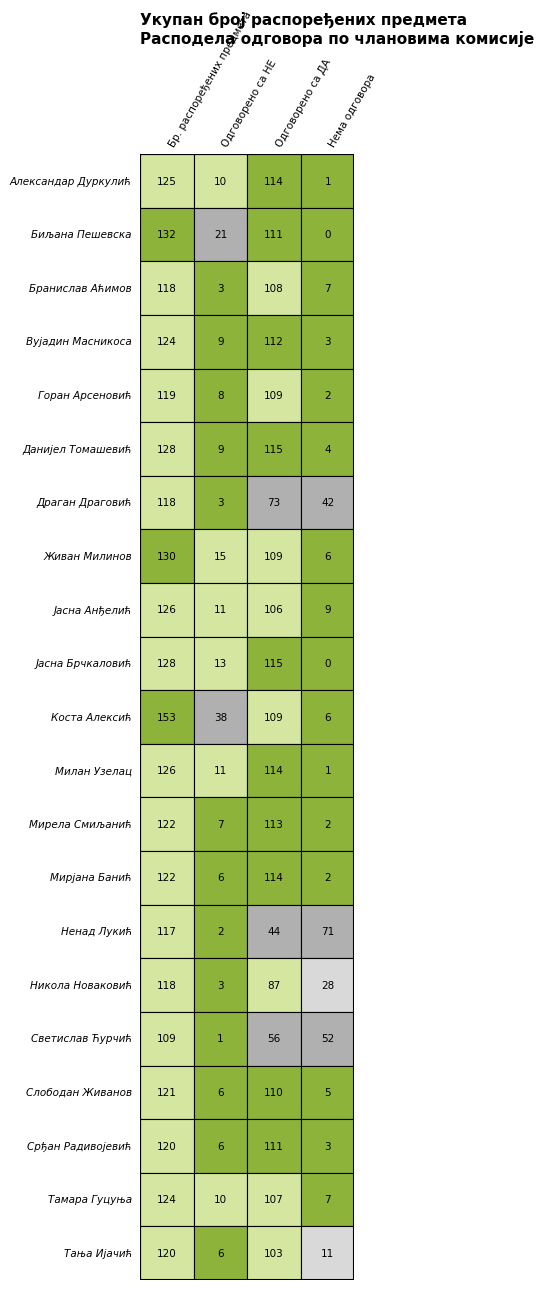

Rank the series by their maximum value, from highest to lowest.

Коста Алексић, Биљана Пешевска, Живан Милинов, Данијел Томашевић, Јасна Брчкаловић, Јасна Анђелић, Милан Узелац, Александар Дуркулић, Вујадин Масникоса, Тамара Гуцуња, Мирела Смиљанић, Мирјана Банић, Слободан Живанов, Срђан Радивојевић, Тања Ијачић, Горан Арсеновић, Бранислав Аћимов, Драган Драговић, Никола Новаковић, Ненад Лукић, Светислав Ћурчић